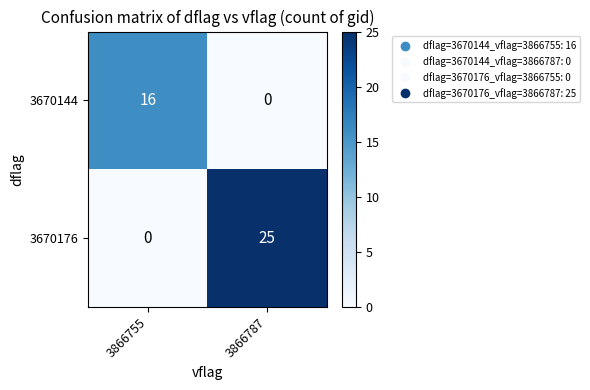

The value of 3670144 at 3866787 is 0. True or false?

True